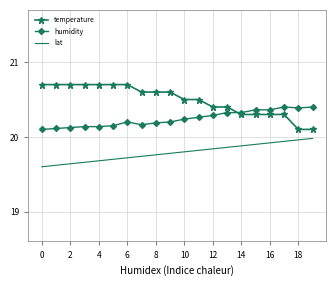

Which series has the largest total across all categories?

temperature